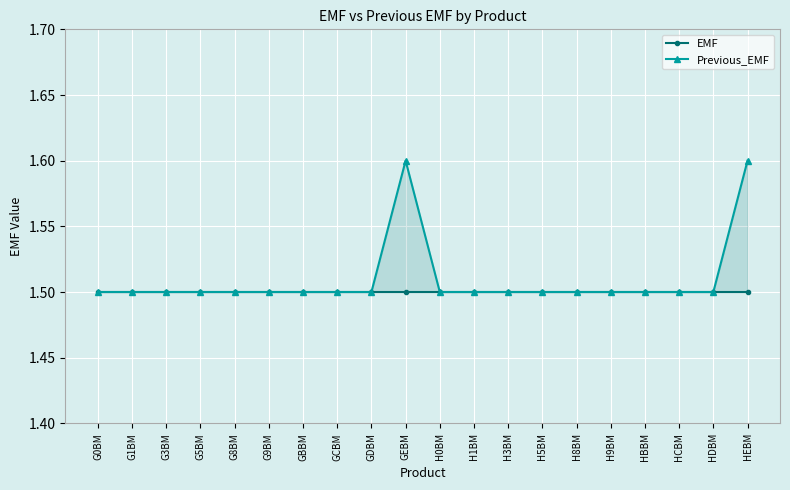

What is the minimum value for Previous_EMF?

1.5